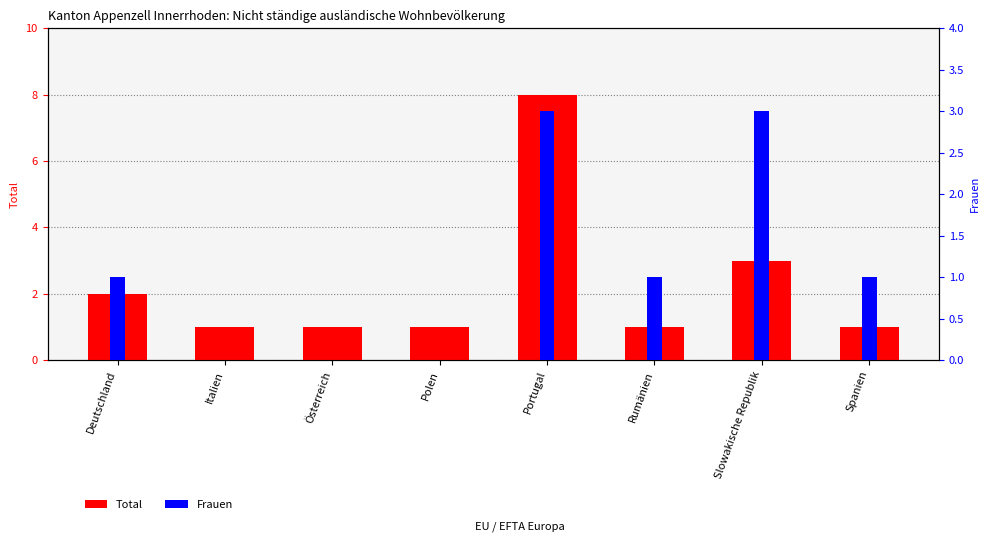

At which label is Total closest to 4?

Slowakische Republik